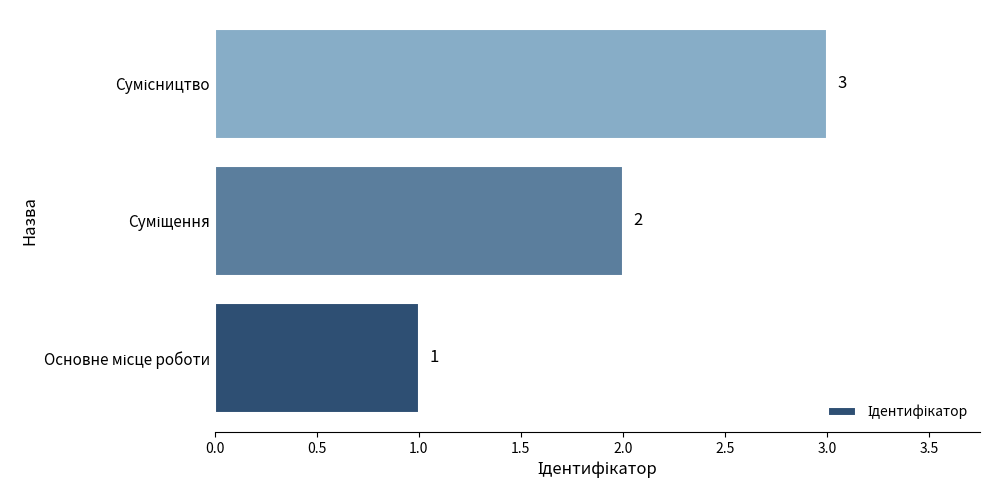

How many values are between 1 and 3?

3